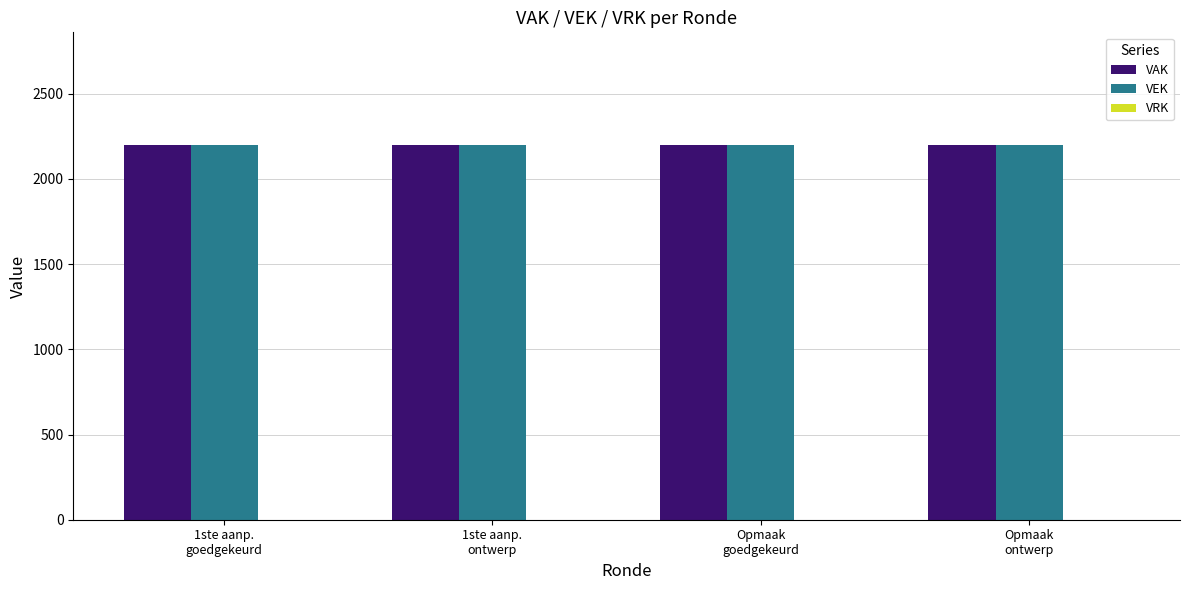

At how many categories does at least one series exceed 760?

4